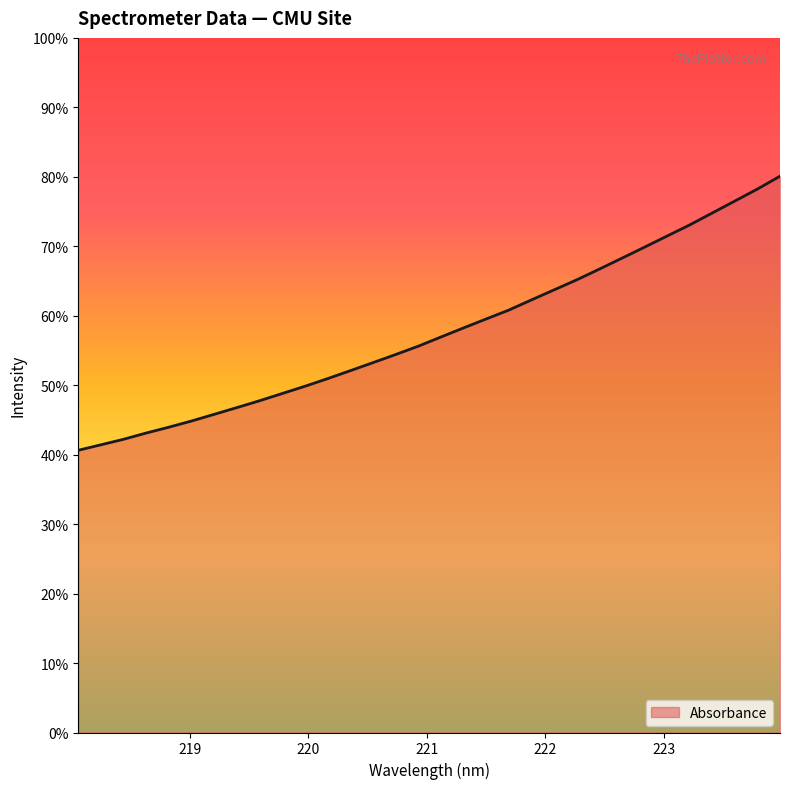

Does the chart display data point markers on the line(s)?

No